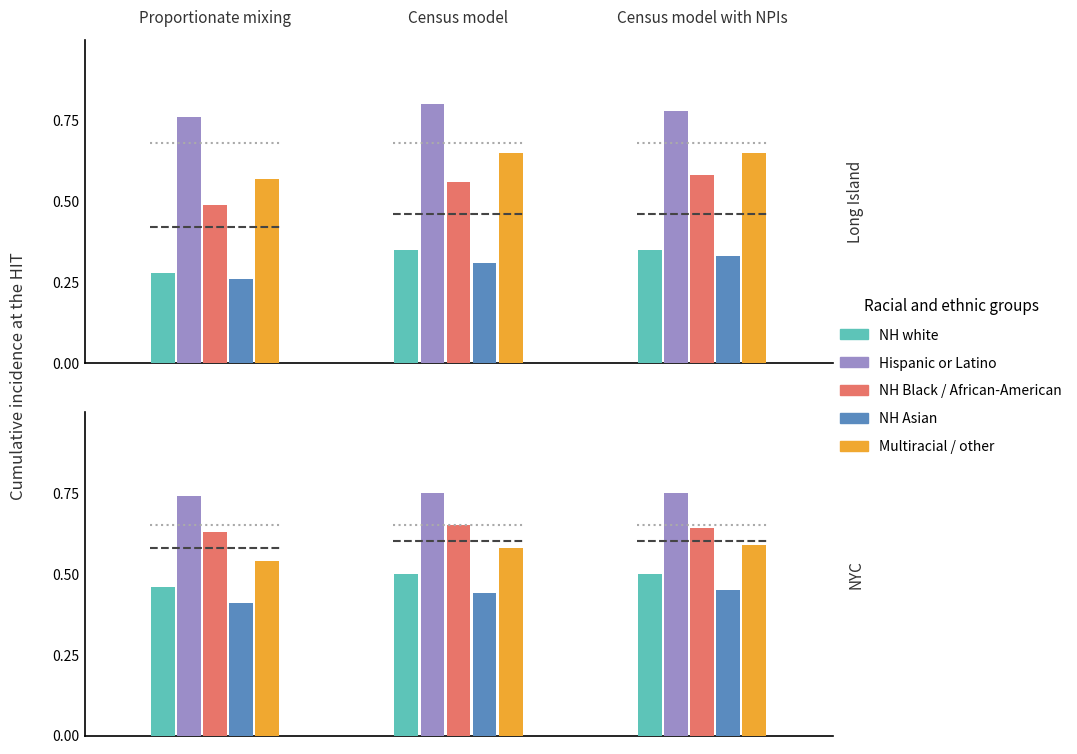

Reading left to right, what are all the values shown in this chart?

NH white: 0.3	0.3	0.3	0.5	0.5	0.5
Hispanic or Latino: 0.8	0.8	0.8	0.7	0.8	0.8
NH Black / African-American: 0.5	0.6	0.6	0.6	0.7	0.6
NH Asian: 0.3	0.3	0.3	0.4	0.4	0.5
Multiracial / other: 0.6	0.7	0.7	0.5	0.6	0.6